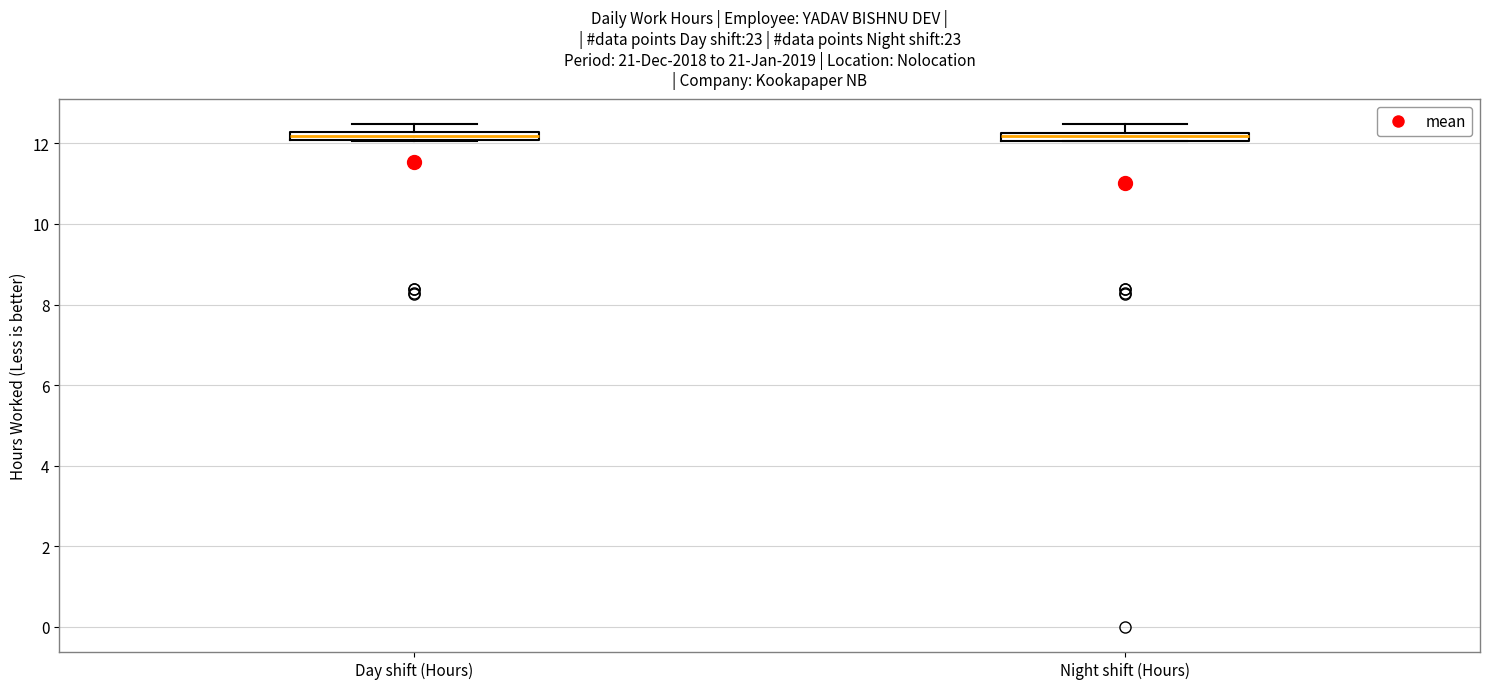

Where is the upper edge of the box for Night shift (Hours) on the y-axis? The values are not printed on the chart, so give them approximately, as read against the axis.

12.2